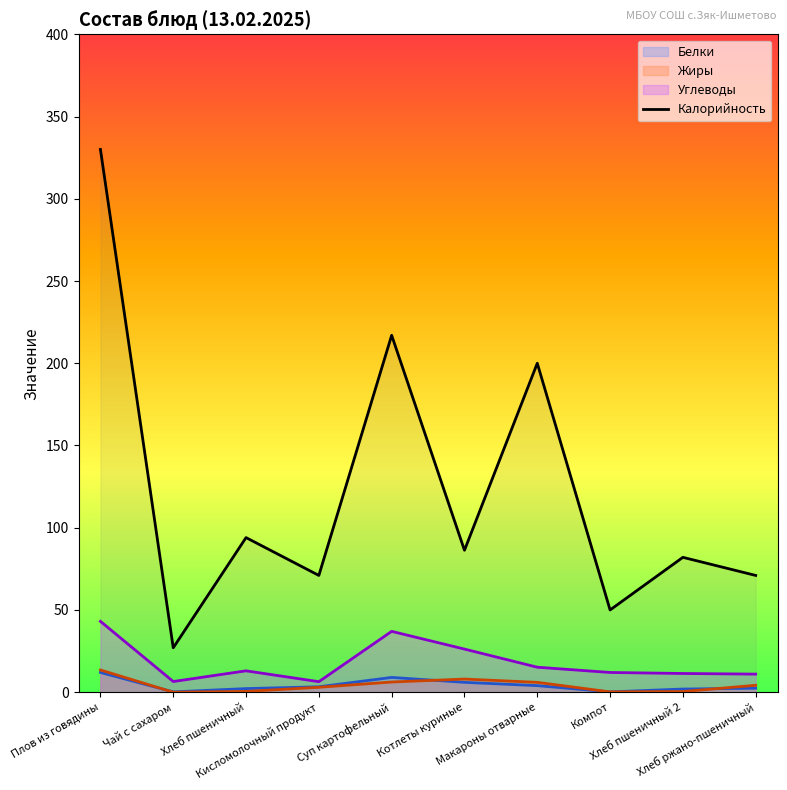

Reading left to right, extract all data points from this chart.

Плов из говядины=330.0	Чай с сахаром=27.0	Хлеб пшеничный=94.0	Кисломолочный продукт=71.0	Суп картофельный=217.0	Котлеты куриные=86.3	Макароны отварные=200.0	Компот=50.0	Хлеб пшеничный 2=82.0	Хлеб ржано-пшеничный=71.0